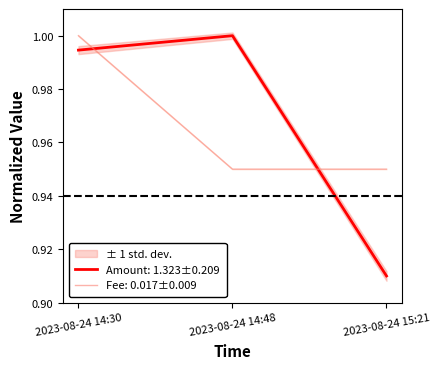

Rank the series by their average value, from lowest to highest.

Fee, Amount